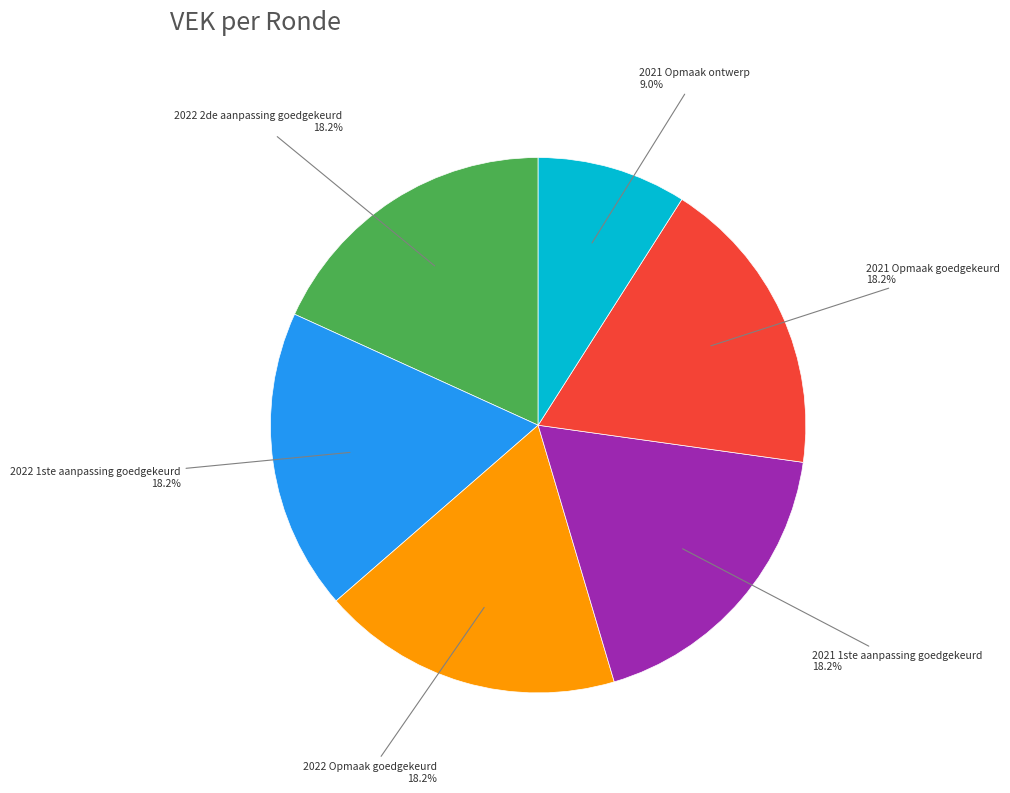

Which slice is the smallest?

2021 Opmaak ontwerp